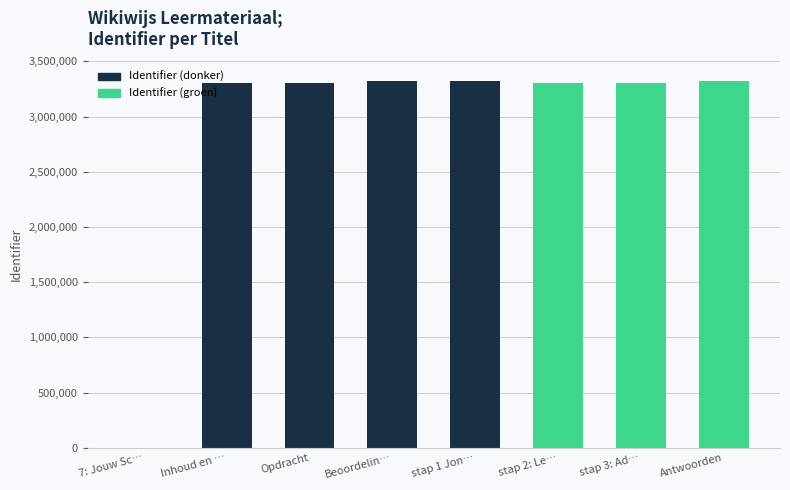

What is the change in value from 7: Jouw Sc… to stap 2: Le…?

+3304236